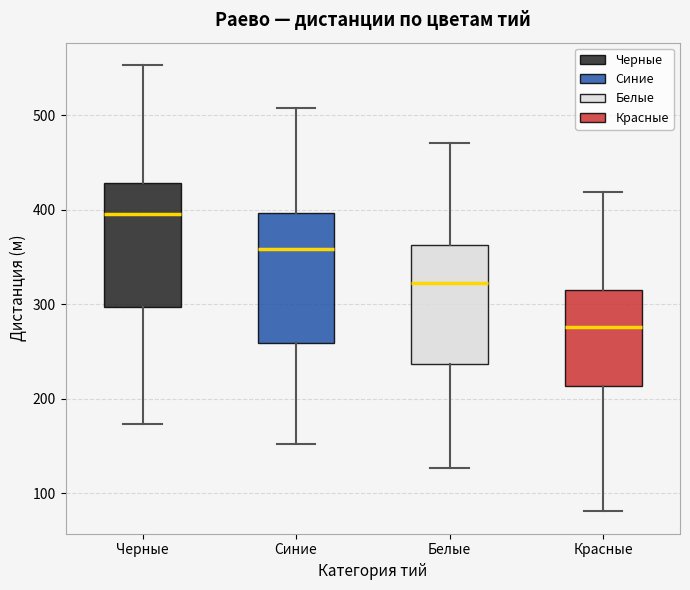

Where is the upper edge of the box for Красные on the y-axis? The values are not printed on the chart, so give them approximately, as read against the axis.

320